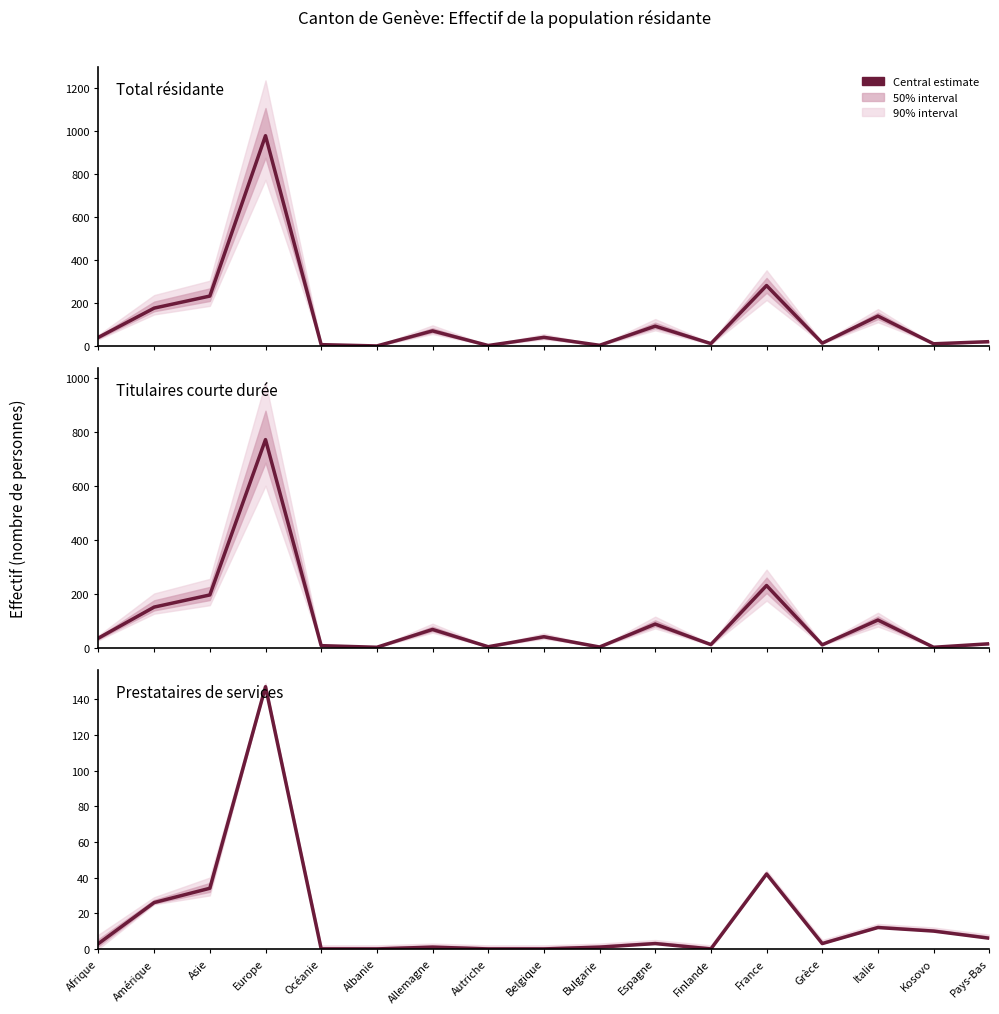

Where is the first local minimum for Total résidante?

Albanie